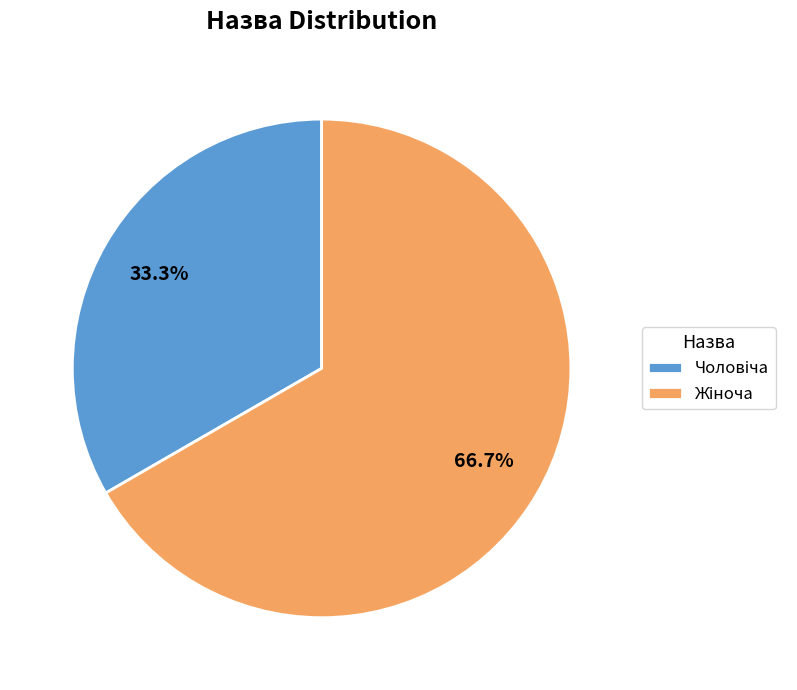

Does any single category account for the majority?

Yes